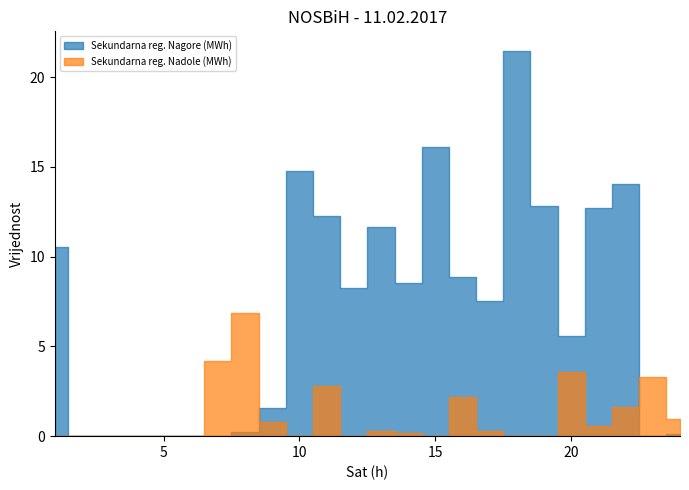

List the labels in order of Sekundarna reg. Nadole (MWh) value, smallest first.

1, 2, 3, 4, 5, 6, 10, 12, 15, 18, 19, 14, 17, 13, 21, 9, 24, 22, 16, 11, 23, 20, 7, 8